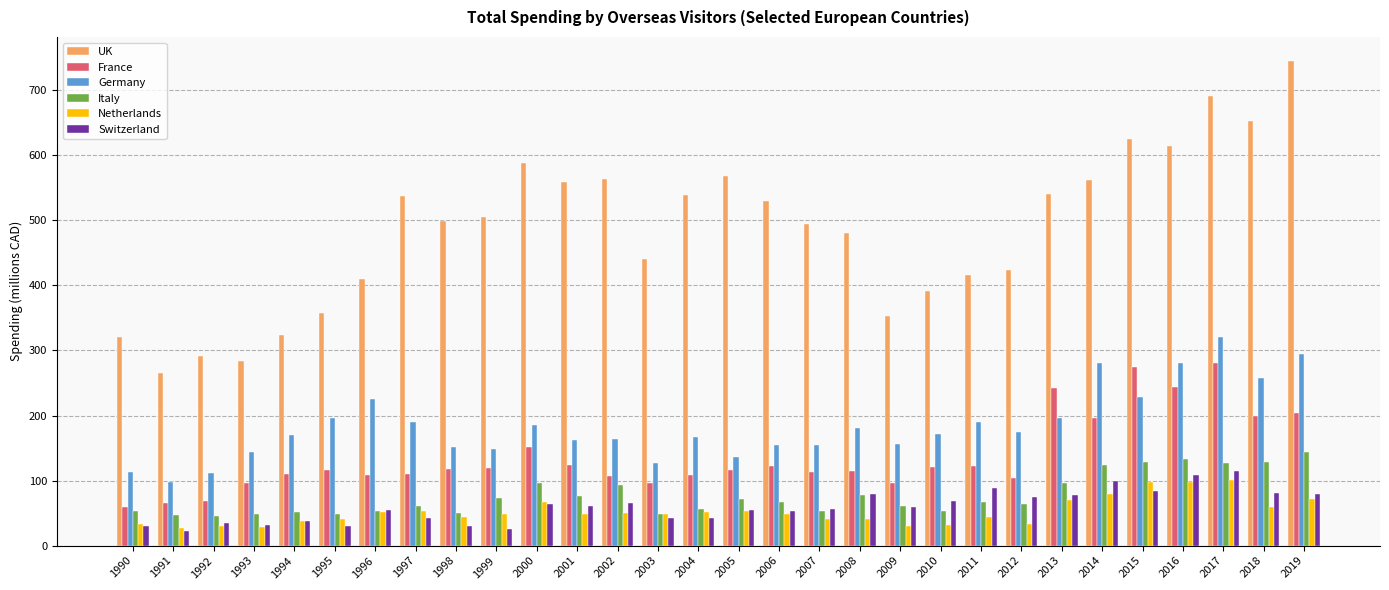

Is it true that Netherlands equals 54.9 at 2009?

False